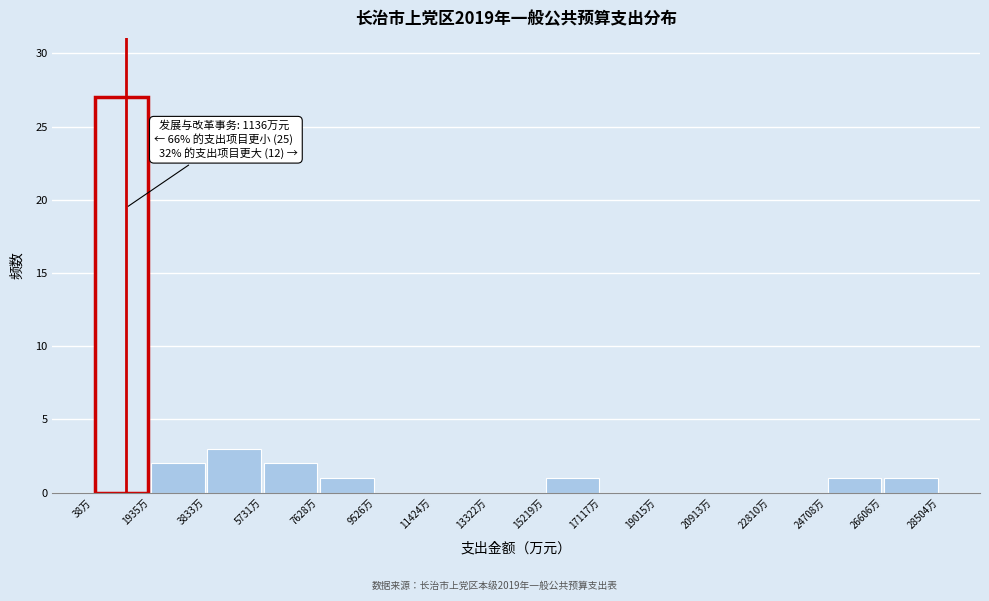

Which range on the x-axis has the tallest bar?

0 to 2000